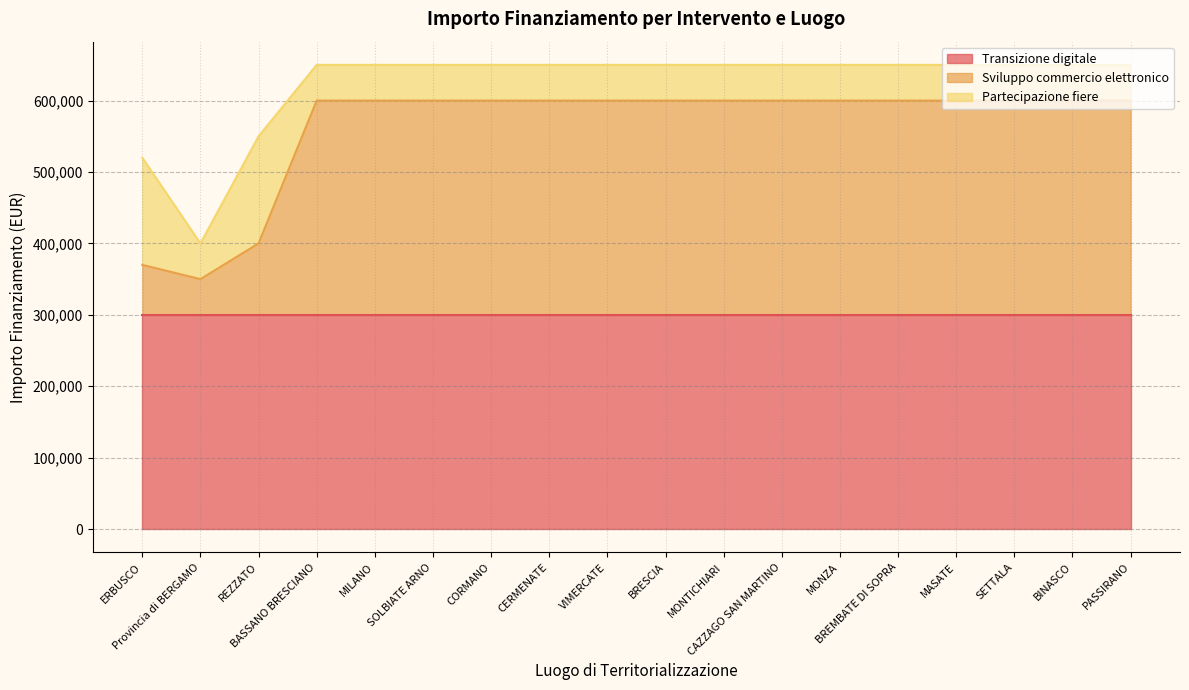

Reading left to right, what are all the values shown in this chart?

Transizione digitale: ERBUSCO=300000	Provincia di BERGAMO=300000	REZZATO=300000	BASSANO BRESCIANO=300000	MILANO=300000	SOLBIATE ARNO=300000	CORMANO=300000	CERMENATE=300000	VIMERCATE=300000	BRESCIA=300000	MONTICHIARI=300000	CAZZAGO SAN MARTINO=300000	MONZA=300000	BREMBATE DI SOPRA=300000	MASATE=300000	SETTALA=300000	BINASCO=300000	PASSIRANO=300000
Sviluppo commercio elettronico: ERBUSCO=70000	Provincia di BERGAMO=50000	REZZATO=100000	BASSANO BRESCIANO=300000	MILANO=300000	SOLBIATE ARNO=300000	CORMANO=300000	CERMENATE=300000	VIMERCATE=300000	BRESCIA=300000	MONTICHIARI=300000	CAZZAGO SAN MARTINO=300000	MONZA=300000	BREMBATE DI SOPRA=300000	MASATE=300000	SETTALA=300000	BINASCO=300000	PASSIRANO=300000
Partecipazione fiere: ERBUSCO=150000	Provincia di BERGAMO=50000	REZZATO=150000	BASSANO BRESCIANO=50000	MILANO=50000	SOLBIATE ARNO=50000	CORMANO=50000	CERMENATE=50000	VIMERCATE=50000	BRESCIA=50000	MONTICHIARI=50000	CAZZAGO SAN MARTINO=50000	MONZA=50000	BREMBATE DI SOPRA=50000	MASATE=50000	SETTALA=50000	BINASCO=50000	PASSIRANO=50000